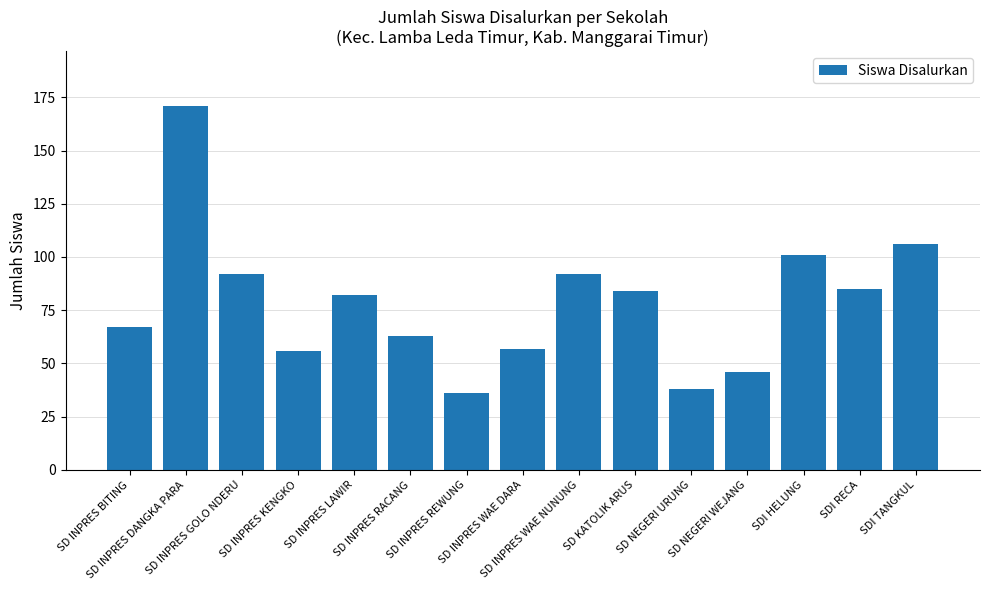

What position from the left is SD INPRES LAWIR?

5